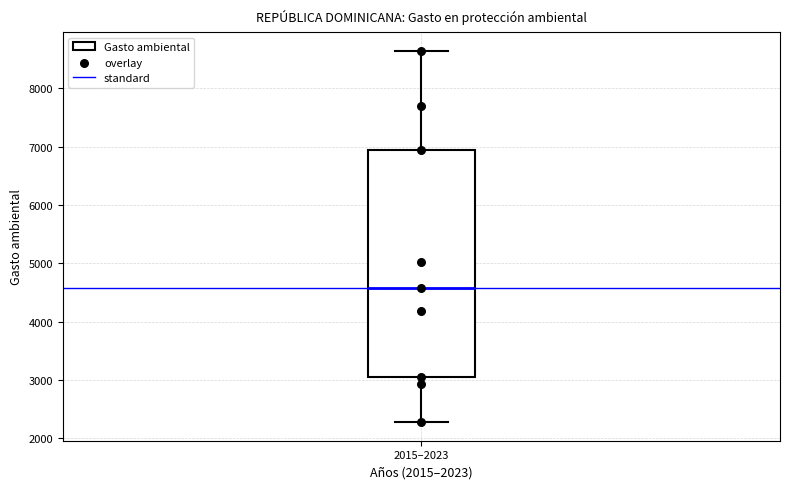

Where does the upper whisker of the box for 2015–2023 end on the y-axis? The values are not printed on the chart, so give them approximately, as read against the axis.

8600